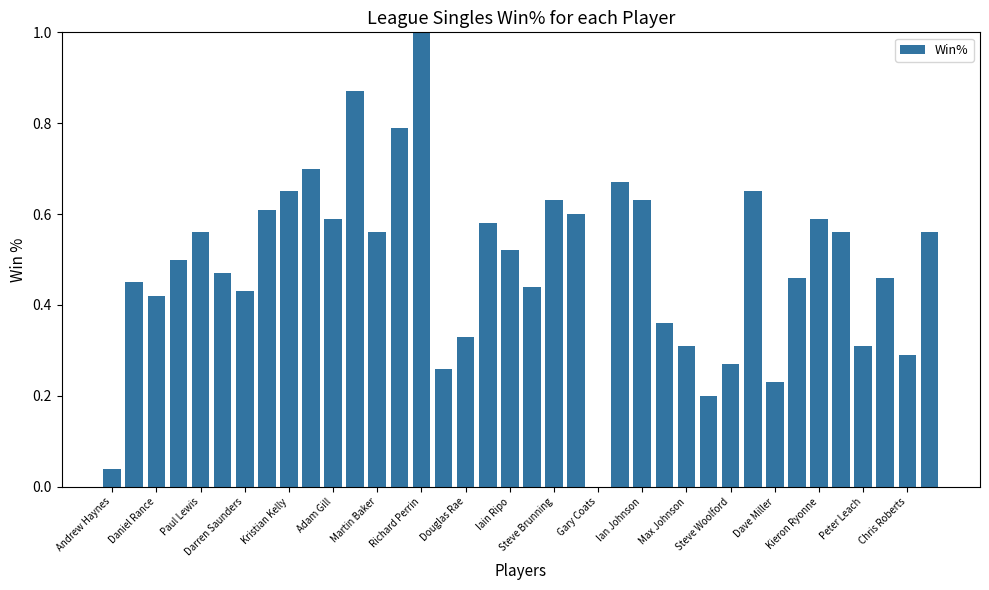

What is the sum of all values?

18.6